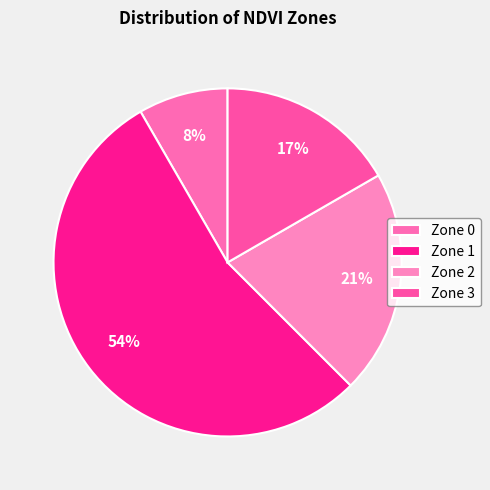

What percentage is the Zone 1 slice, to the nearest percent?

54%